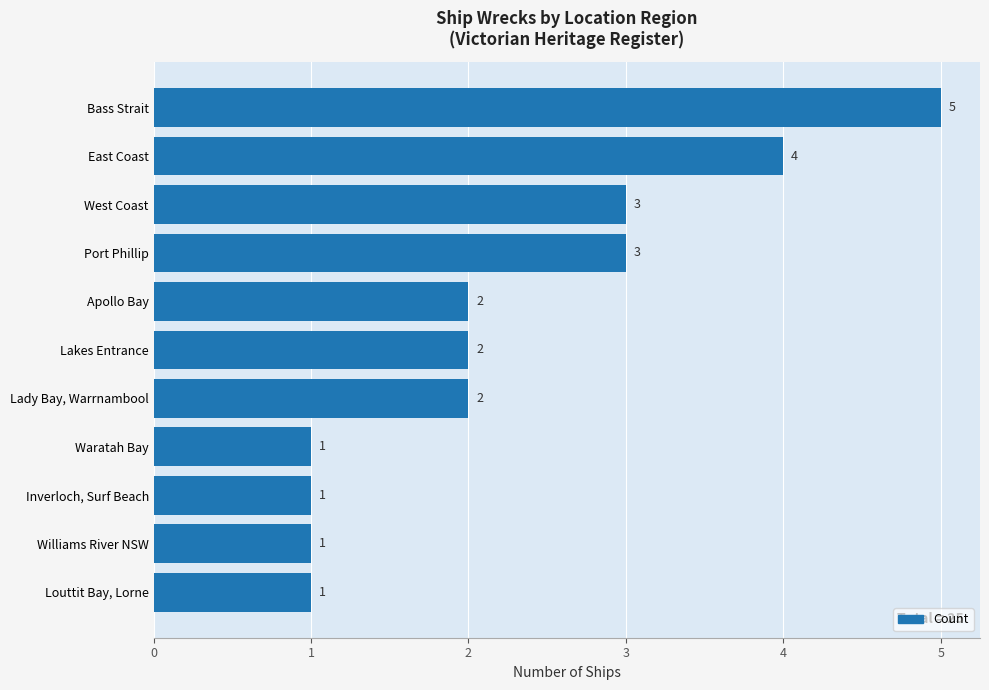

What is the sum of the values at Lady Bay, Warrnambool and Bass Strait?

7